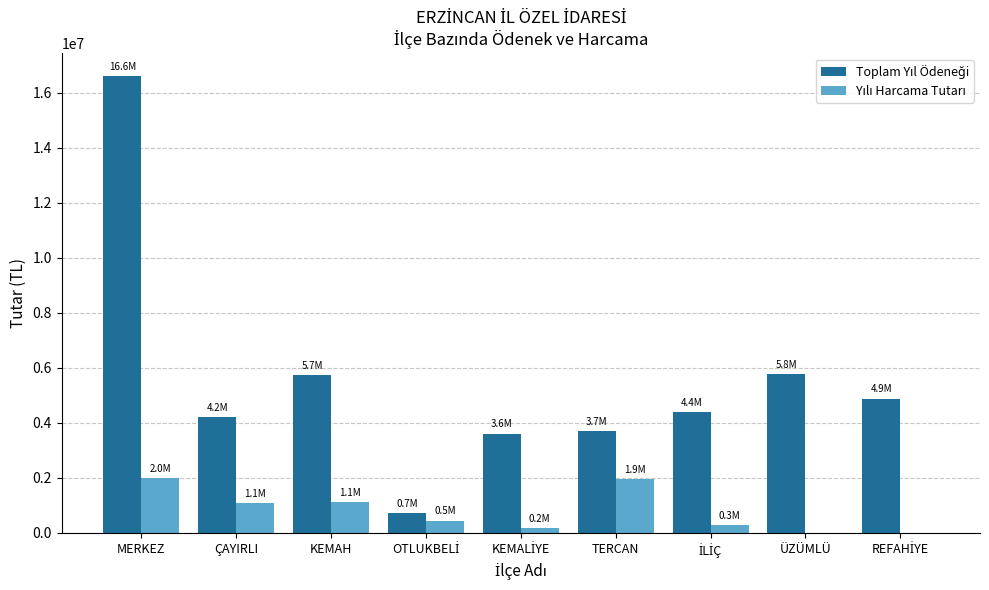

What is the maximum value shown in the chart?

16597924.4